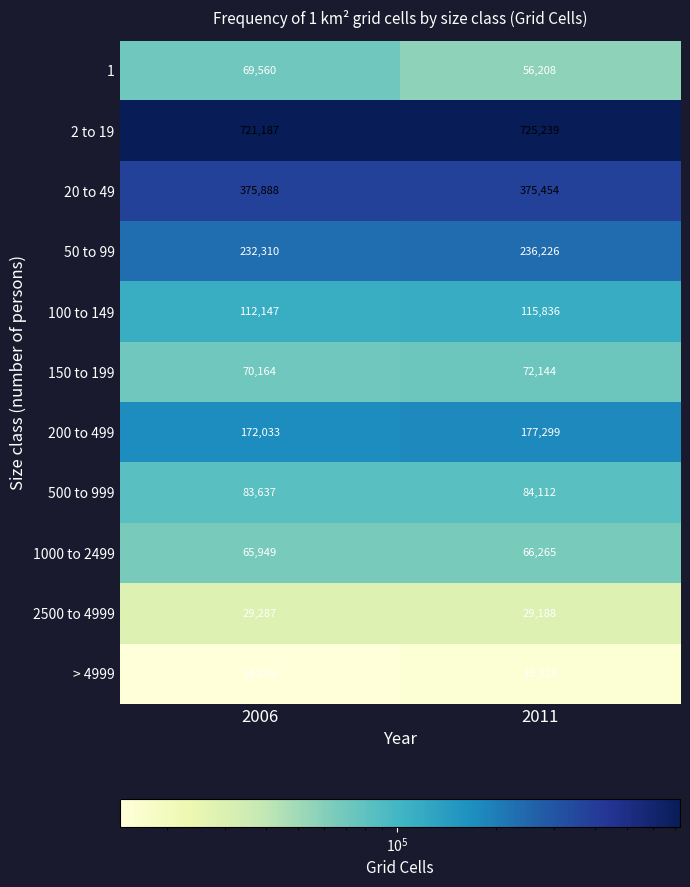

Read the > 4999 value at 2006, to the nearest 10.

14300